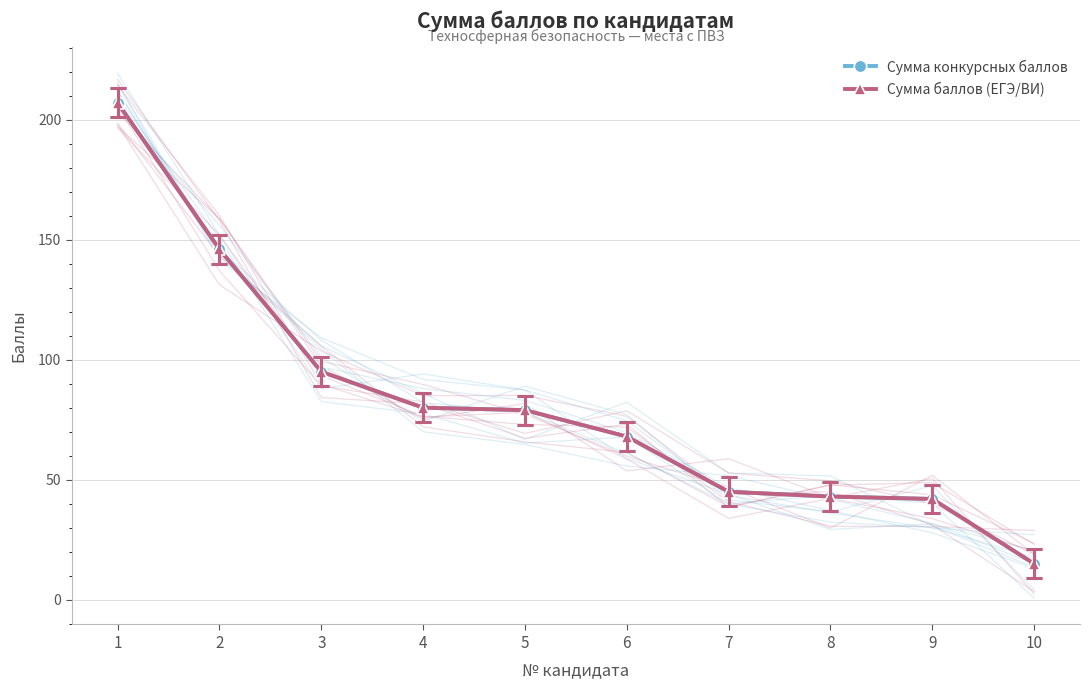

True or false: Сумма конкурсных баллов has more than 0 interior local peaks.

False